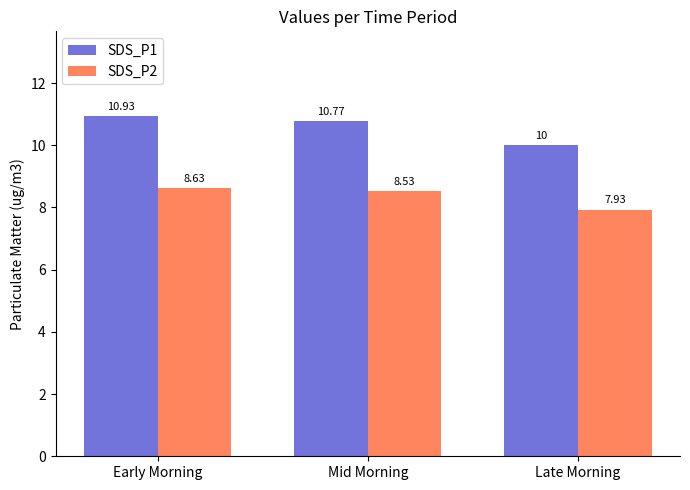

Which series has the largest total across all categories?

SDS_P1